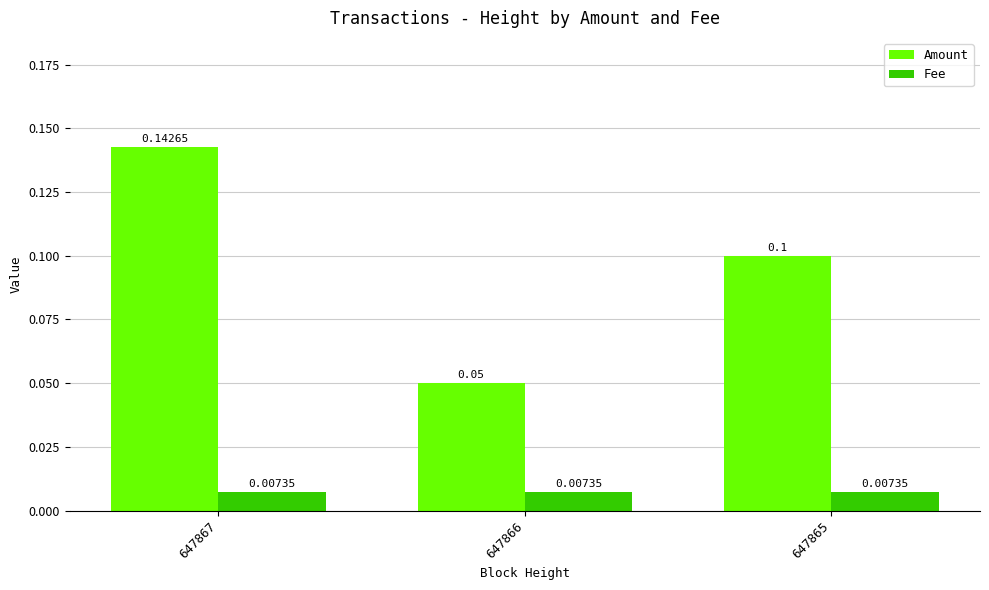

Rank the series by their maximum value, from lowest to highest.

Fee, Amount